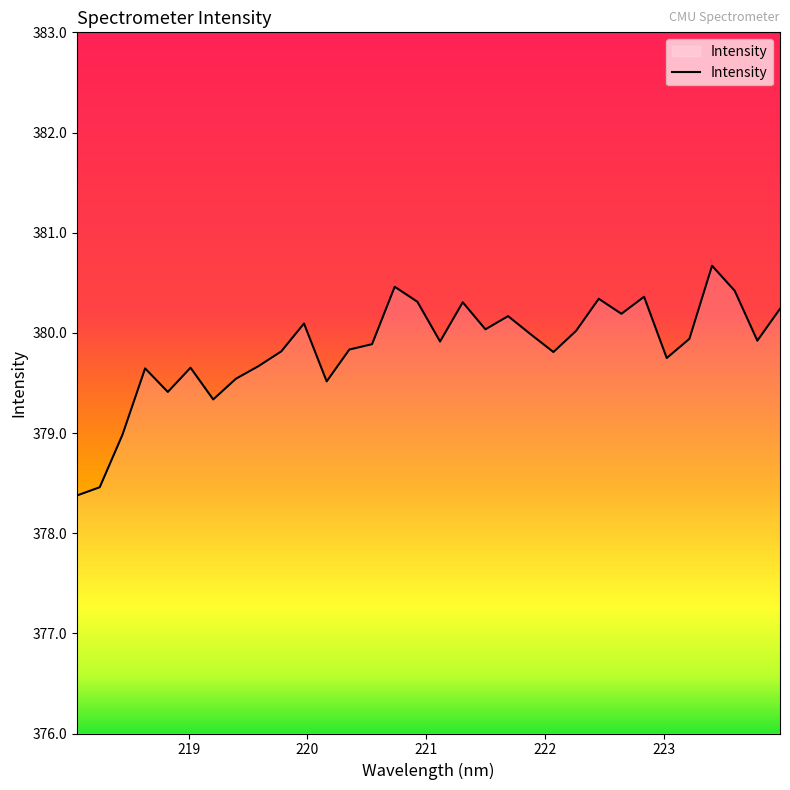

What is the maximum value shown in the chart?

380.7